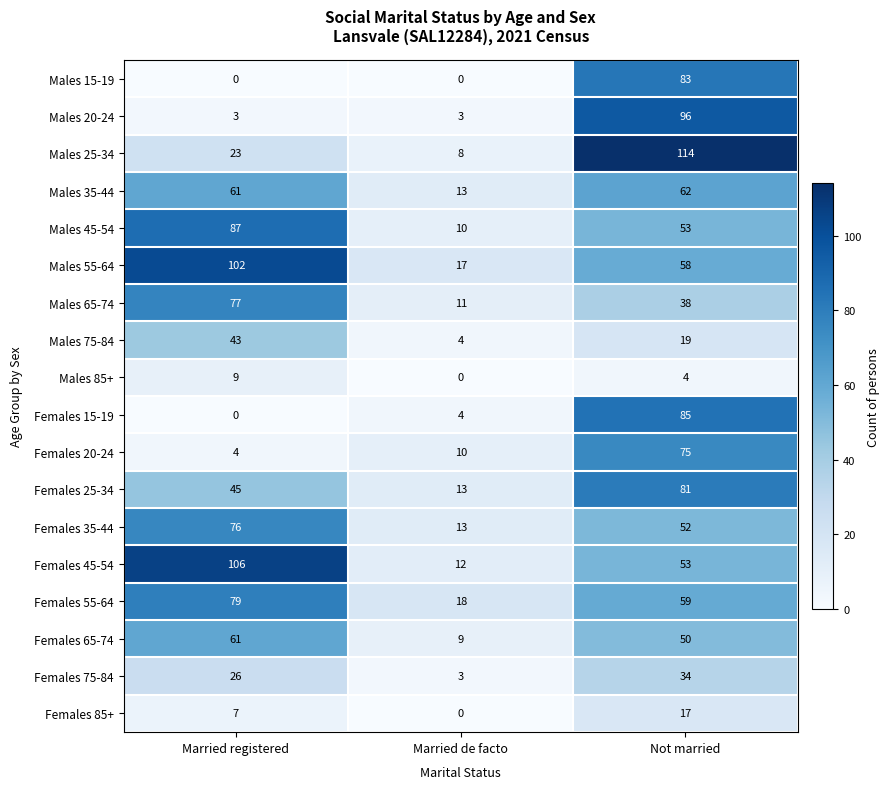

Rank the categories by Males 55-64 value from lowest to highest.

Married de facto, Not married, Married registered